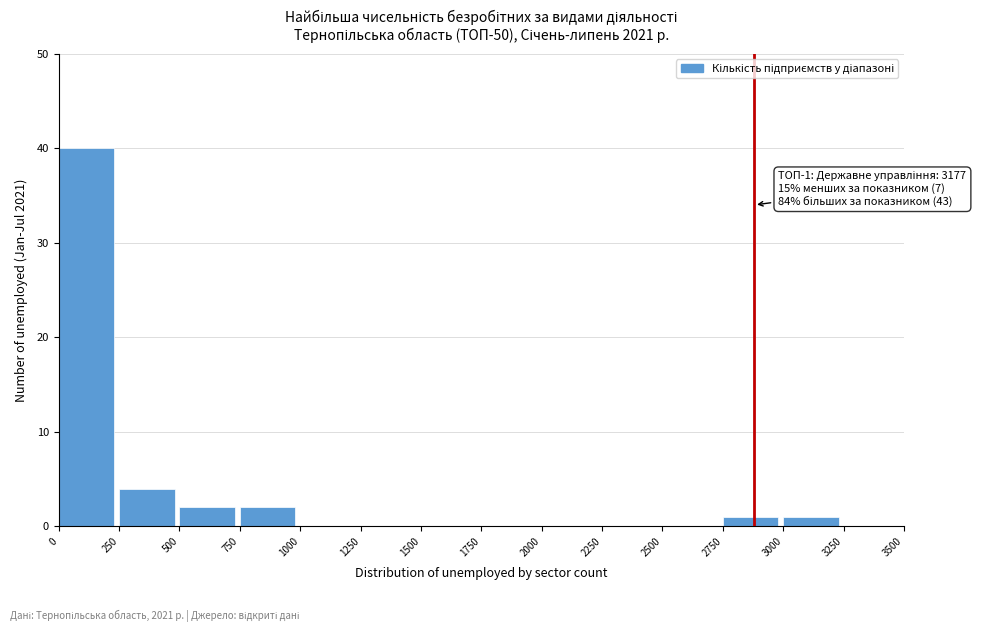

Which range on the x-axis has the tallest bar?

0 to 250